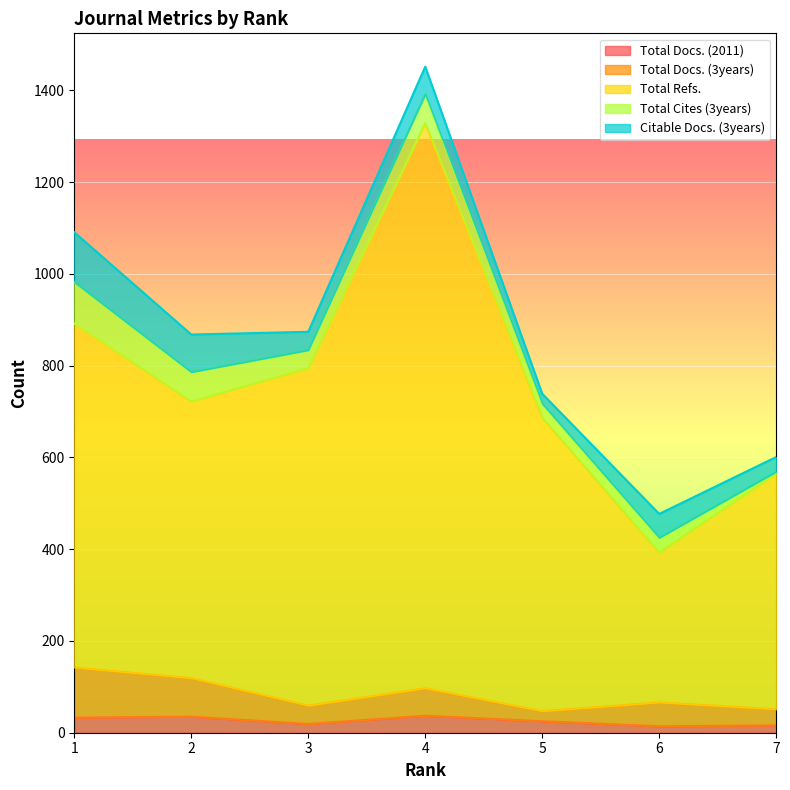

What is the sum of the Total Docs. (3years) values at 7 and 4?

95